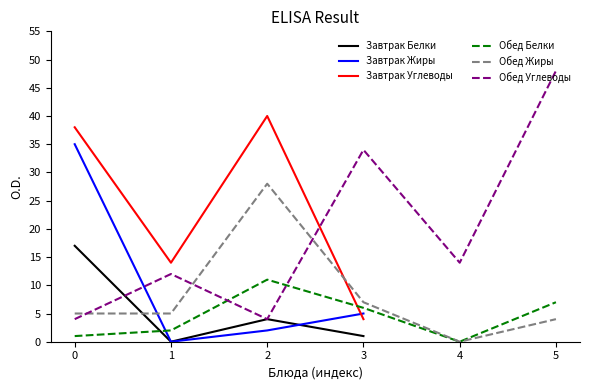

The value of Завтрак Углеводы at 0 is 38.0. True or false?

True